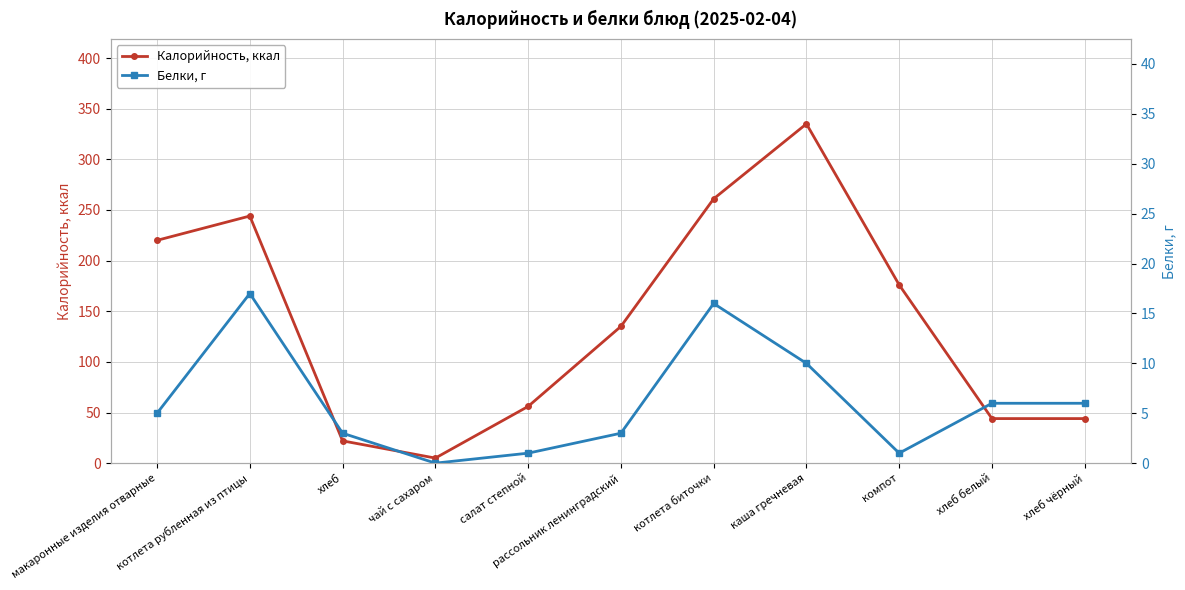

The value of Белки, г at хлеб чёрный is 6. True or false?

True